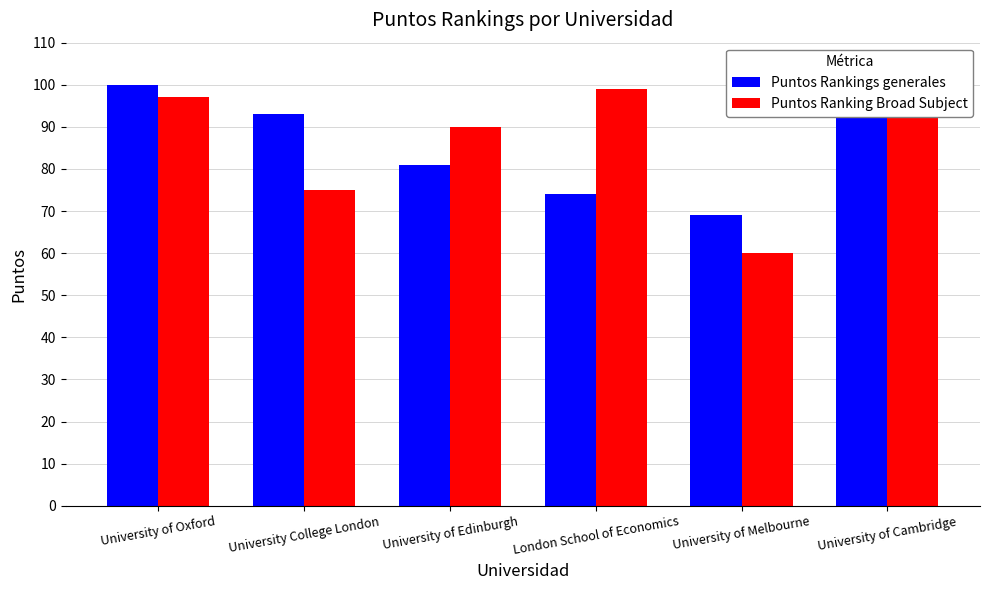

What is the label of the 2nd bar from the left?

University College London